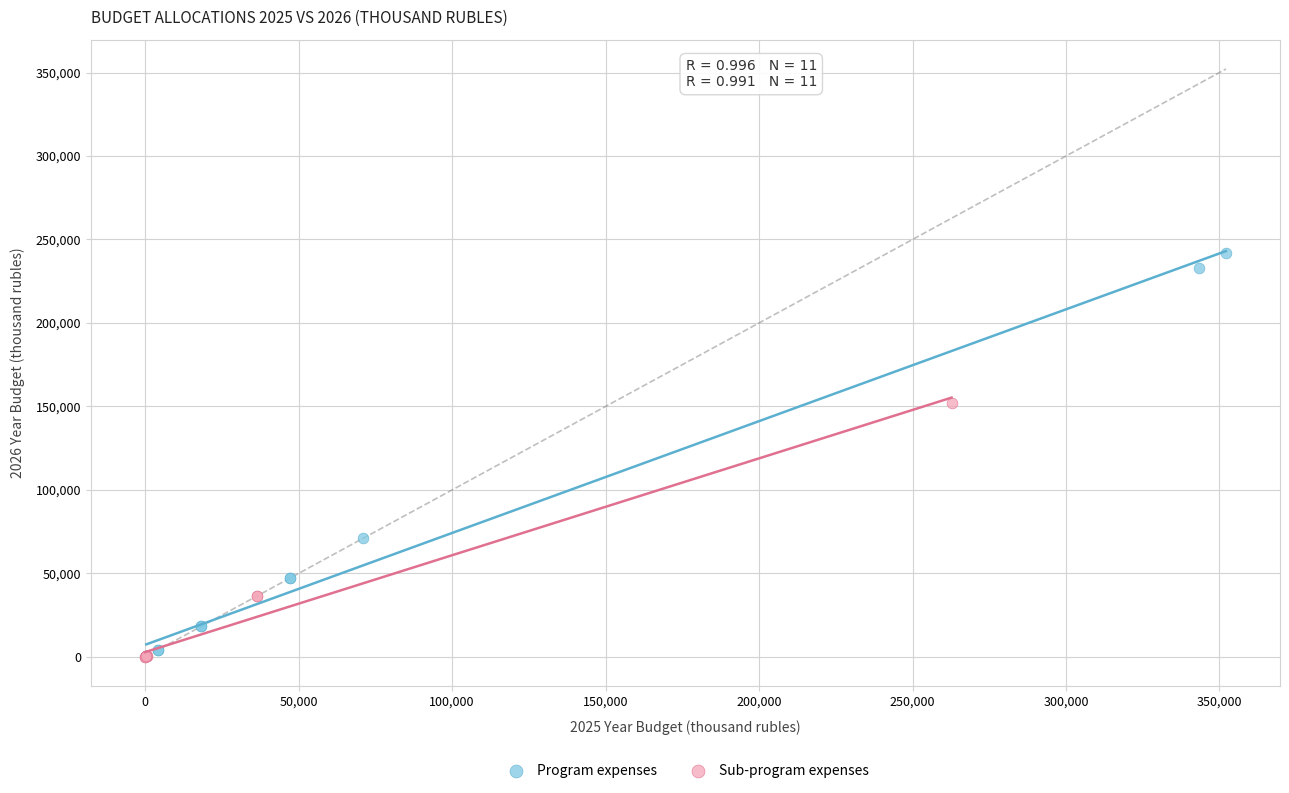

What are all the series names shown in the legend?

Program expenses, Sub-program expenses